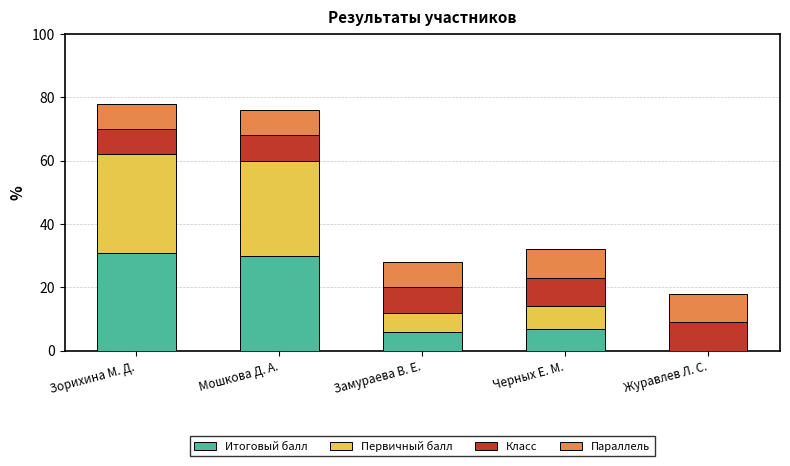

Count the number of categories in the chart.

5